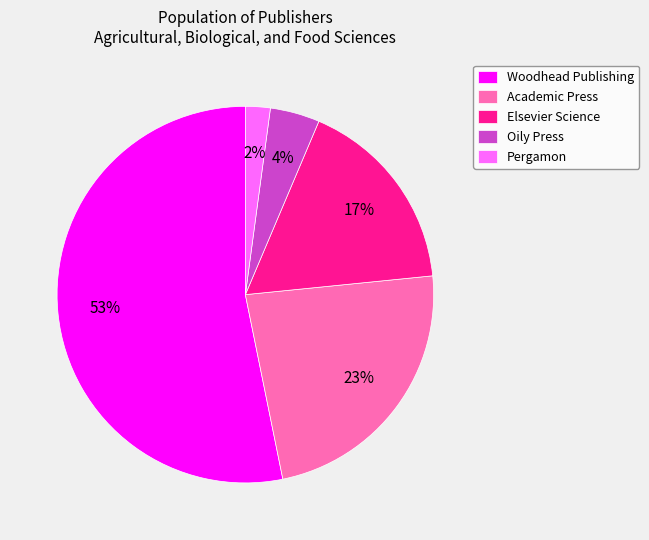

How many segments does this pie chart have?

5